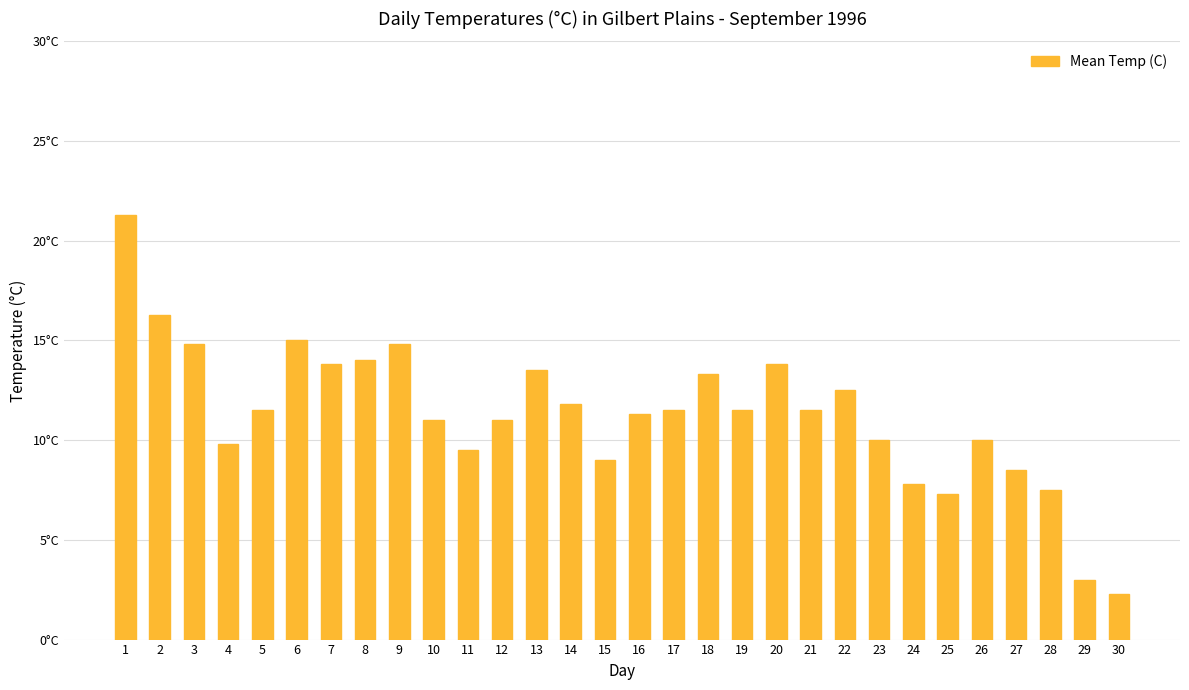

What is the sum of all values?

338.9